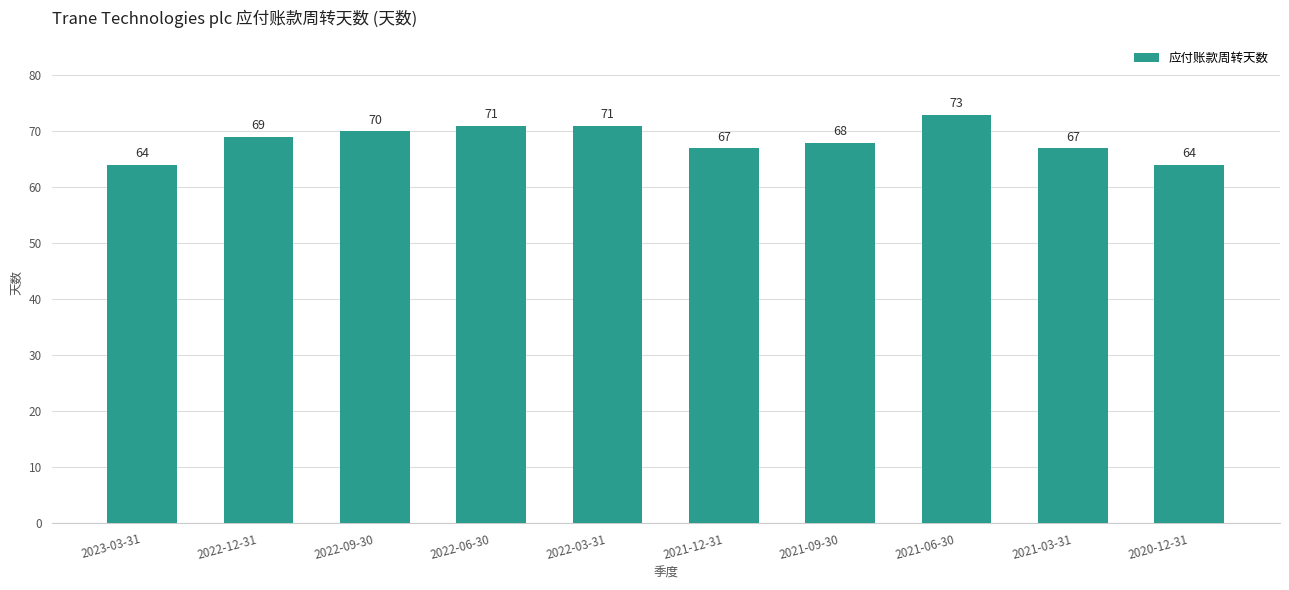

What is the greatest value displayed?

73